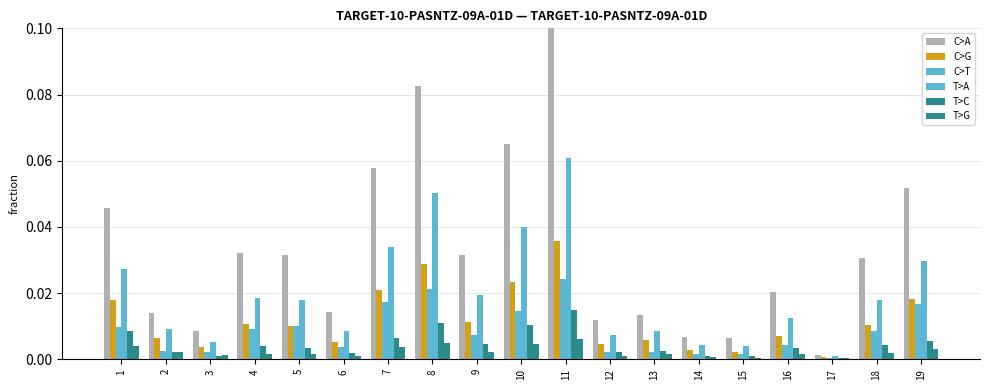

Are the bars horizontal?

No